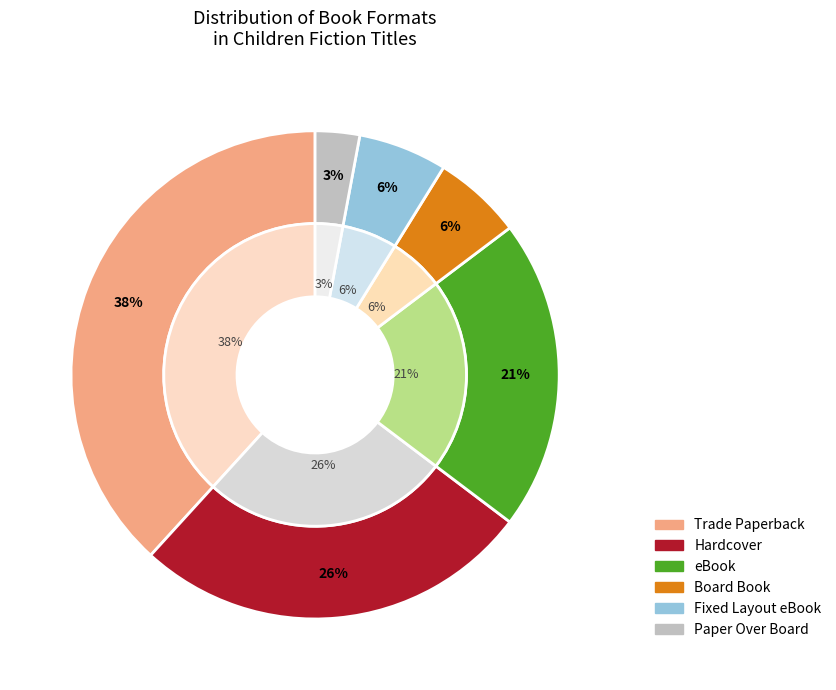

To the nearest percent, what is the average slice percentage?

17%